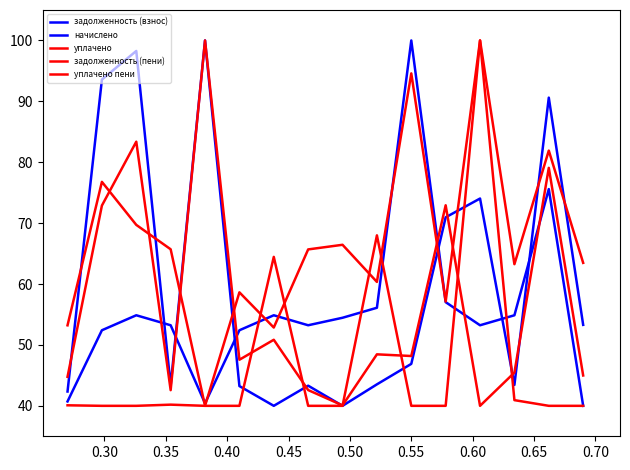

True or false: уплачено пени and уплачено cross at least once.

True